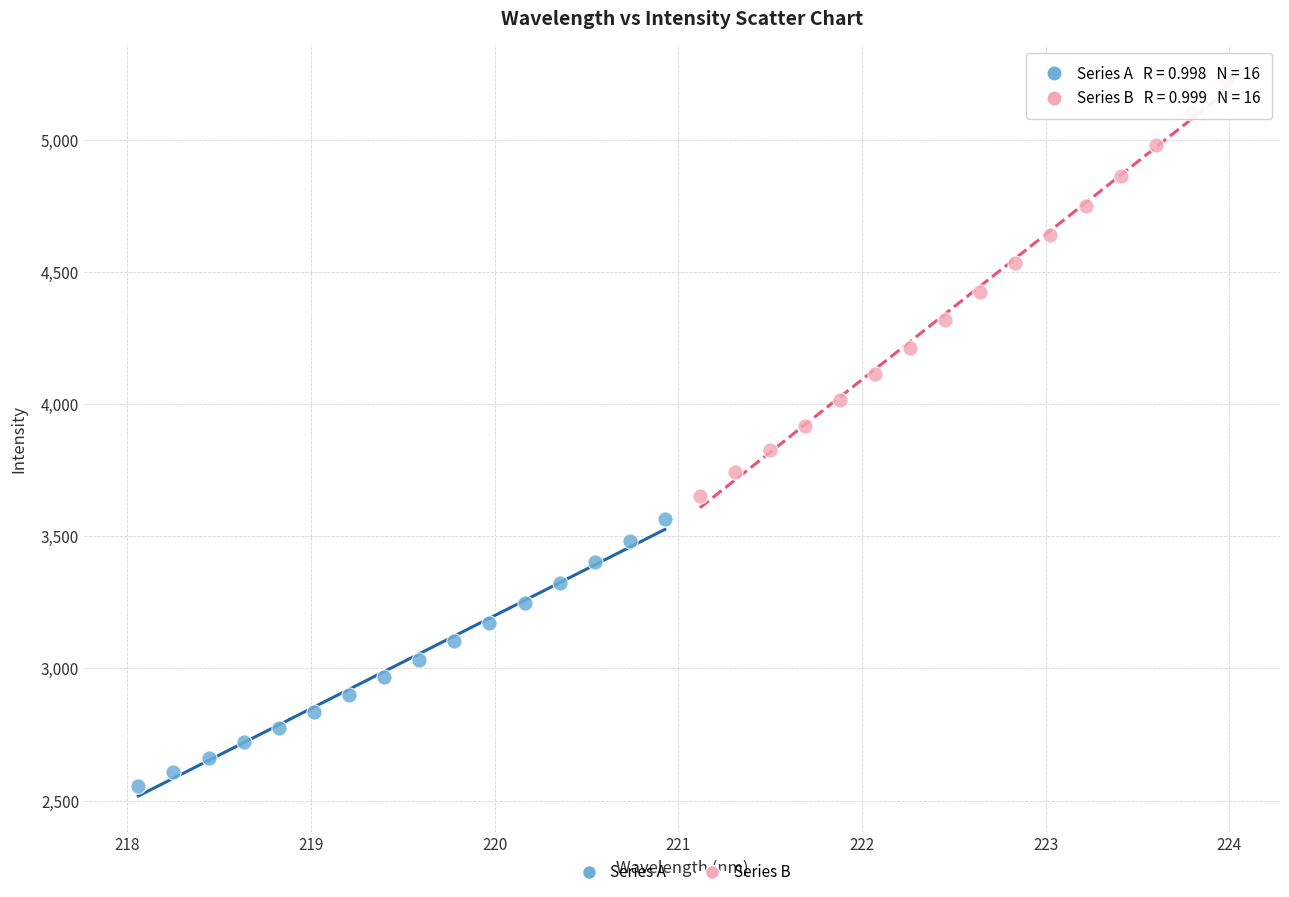

What are all the series names shown in the legend?

Series A, Series B